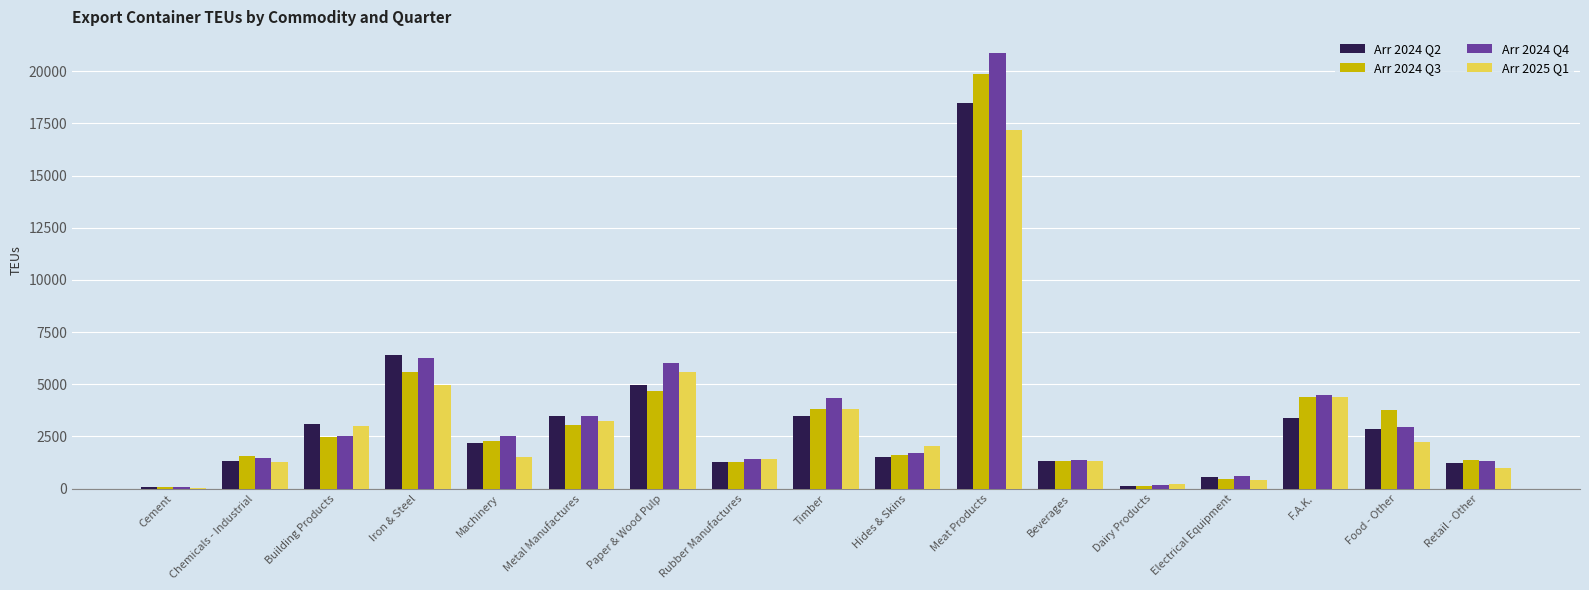

What are all the series names shown in the legend?

Arr 2024 Q2, Arr 2024 Q3, Arr 2024 Q4, Arr 2025 Q1